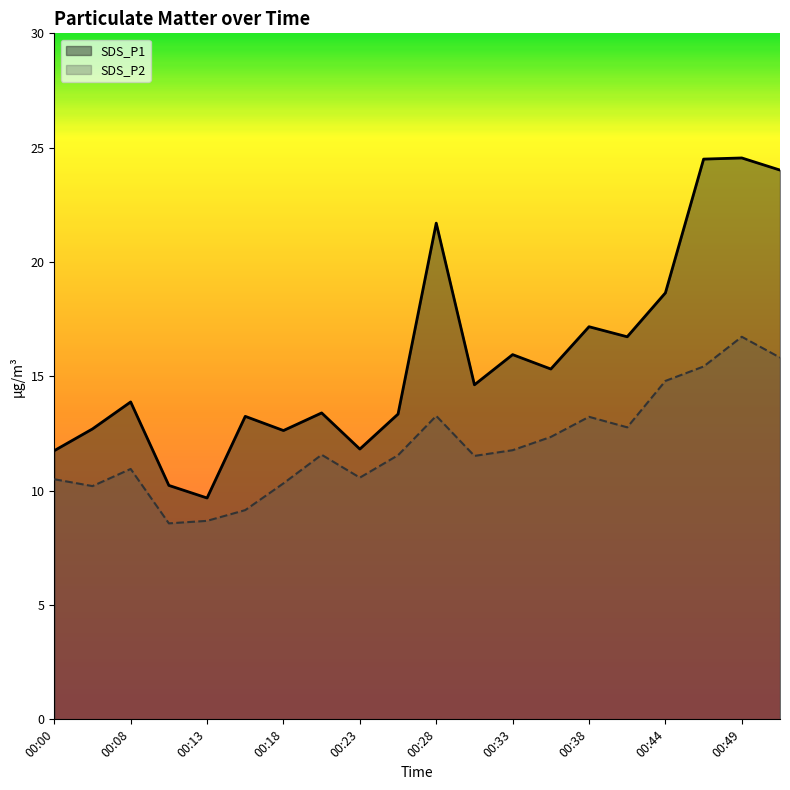

What is the sum of all SDS_P1 values?

315.9